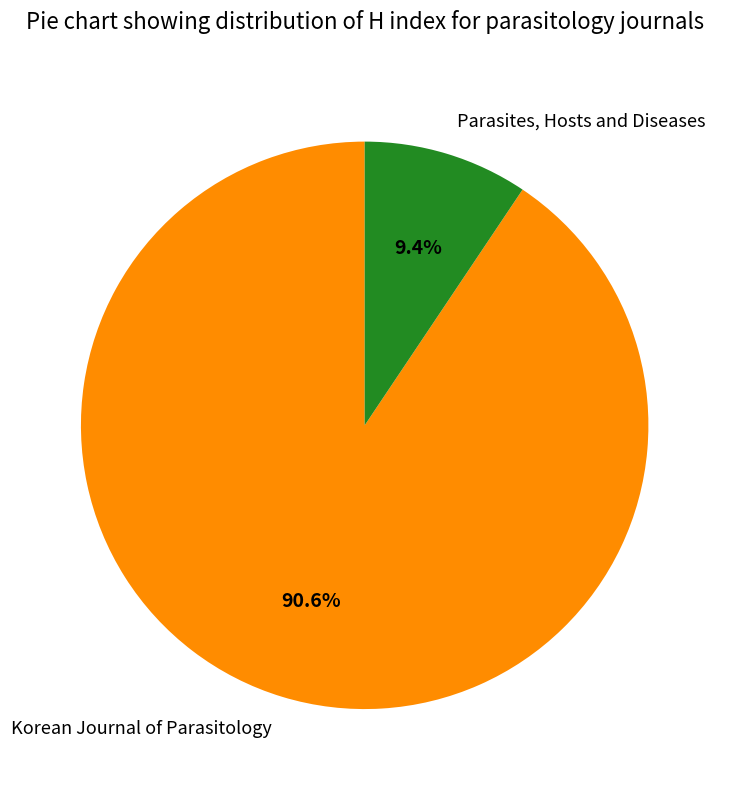

To the nearest percent, what is the difference between the Parasites, Hosts and Diseases and Korean Journal of Parasitology slice percentages?

81%